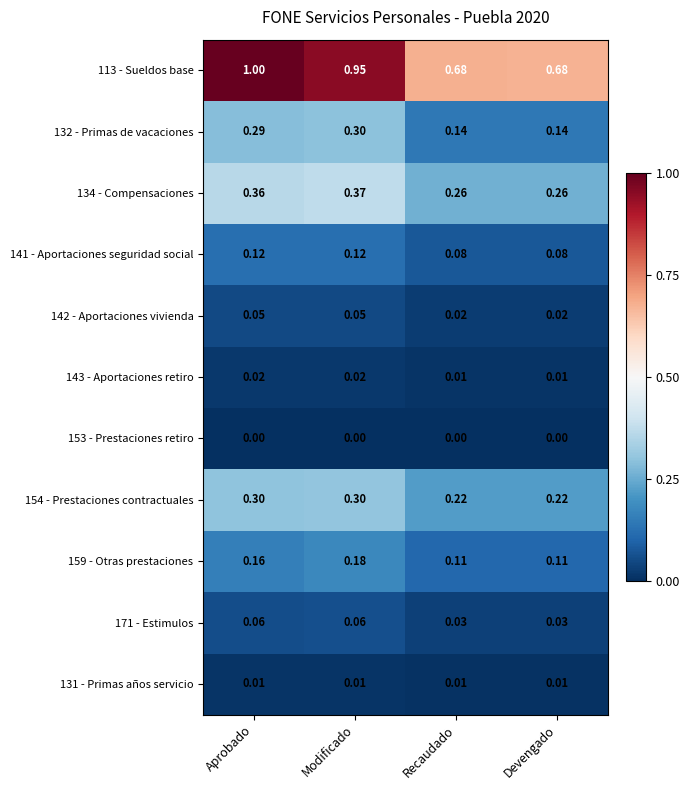

Which category has the highest value across all series?

Aprobado